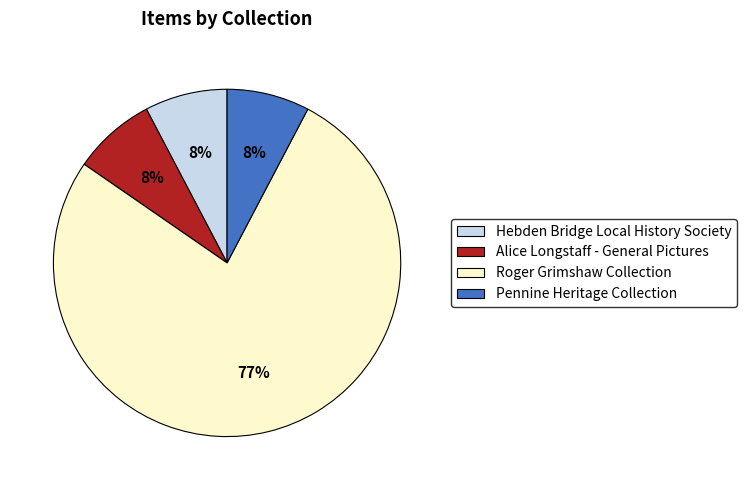

Which slice represents more than half of the pie?

Roger Grimshaw Collection